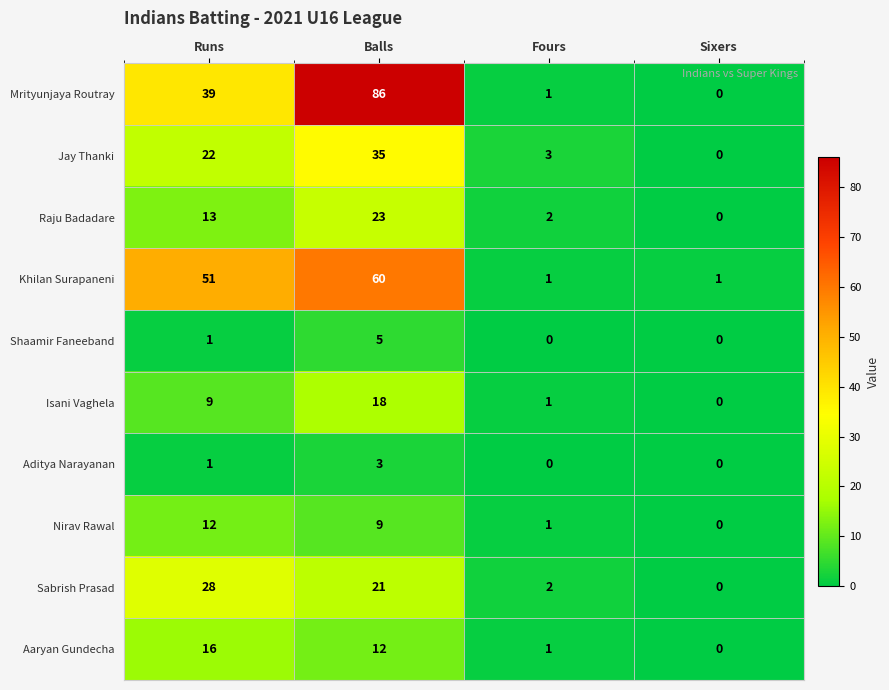

True or false: Jay Thanki has a value of 22 at Runs.

True